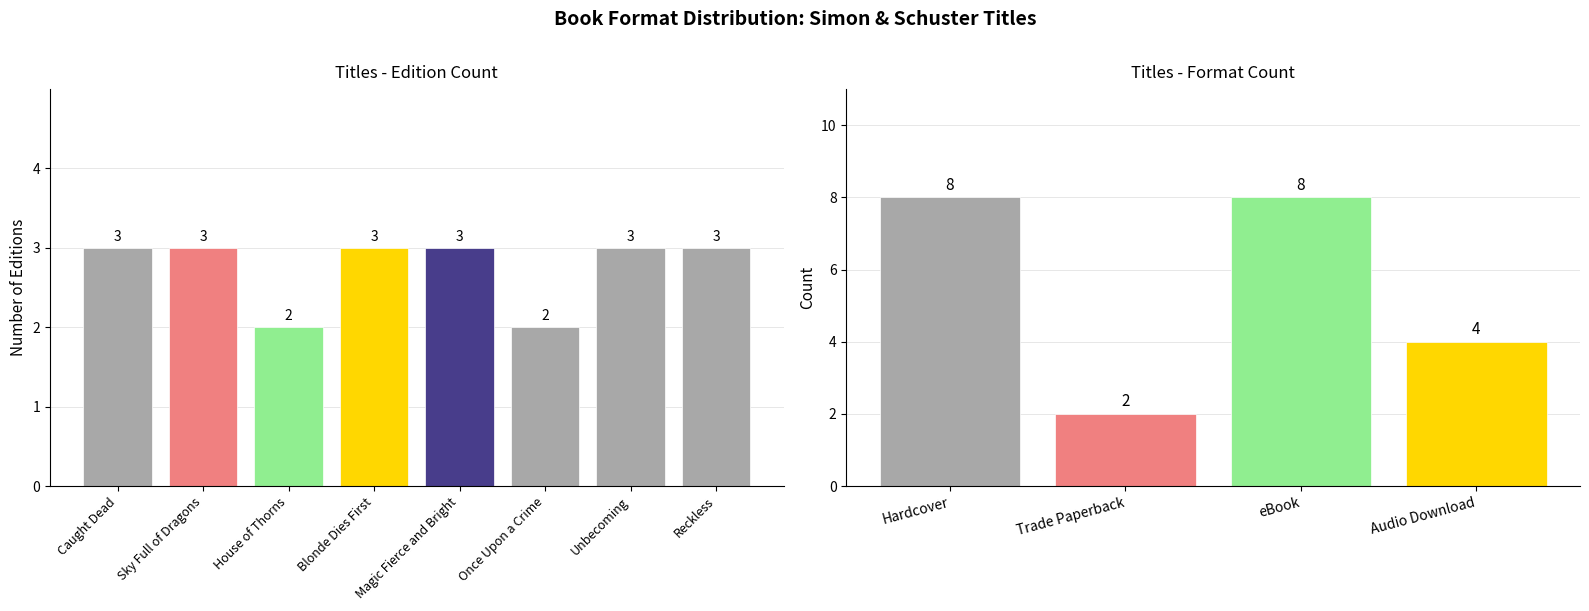

Rank the categories by value from lowest to highest.

House of Thorns, Once Upon a Crime, Caught Dead, Sky Full of Dragons, Blonde Dies First, Magic Fierce and Bright, Unbecoming, Reckless